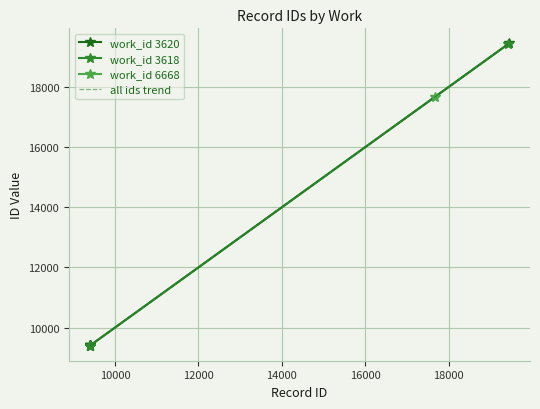

True or false: id by work_id and work_id_values intersect in this chart.

False